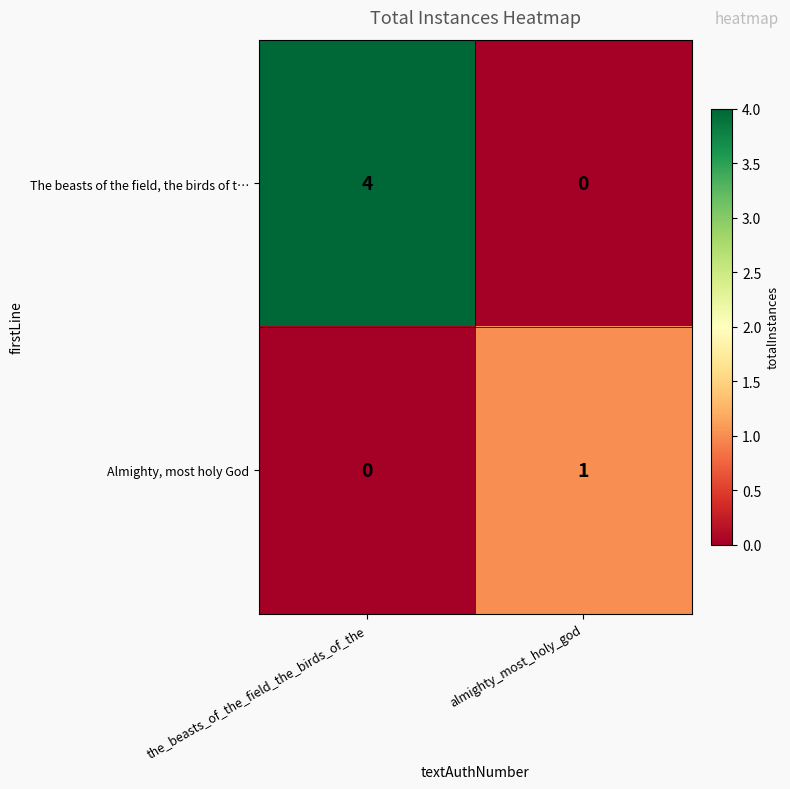

What is the total value across all series at the_beasts_of_the_field_the_birds_of_the?

4